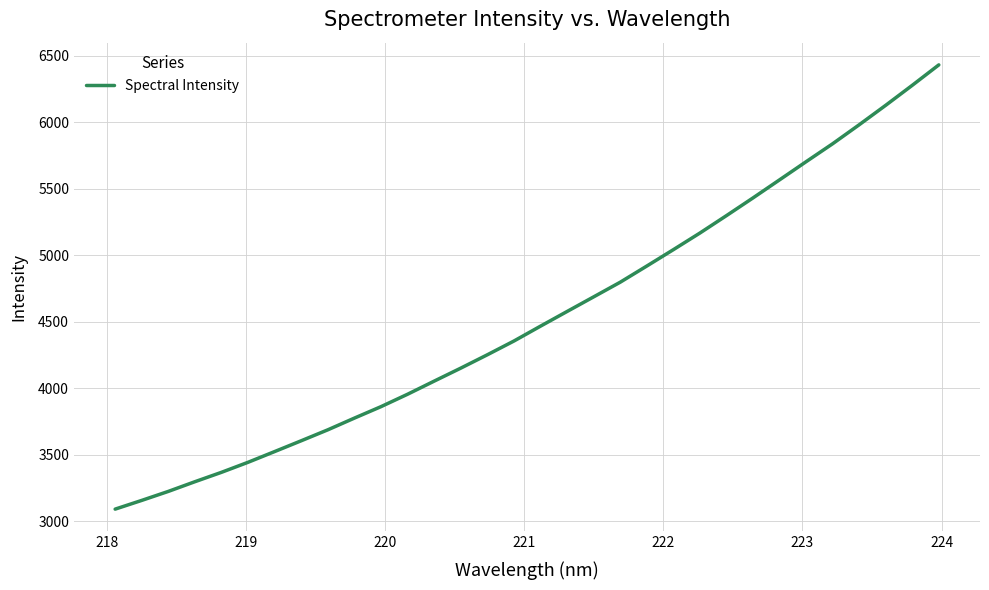

What is the greatest value displayed?

6431.8